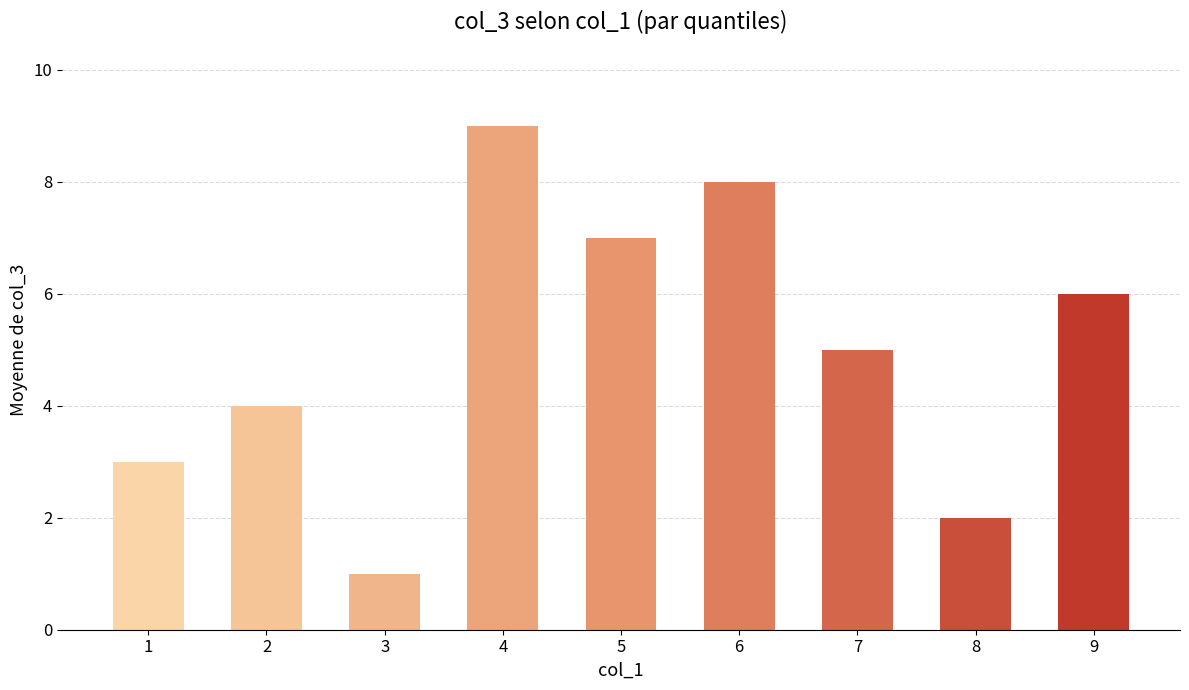

At which label is the value closest to 5?

7